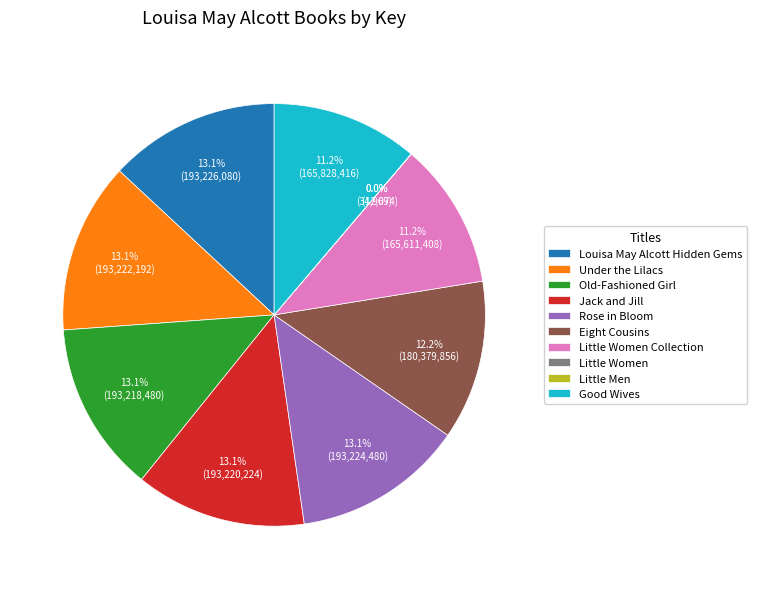

How much of the chart is everything except Jack and Jill?

86.9%